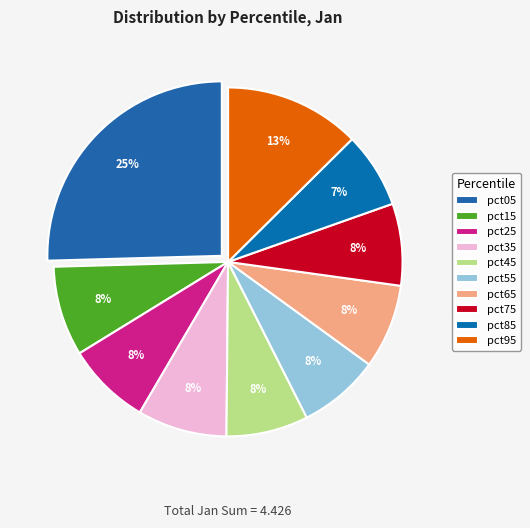

Rank the categories by value from highest to lowest.

pct05, pct95, pct15, pct35, pct65, pct25, pct45, pct75, pct55, pct85